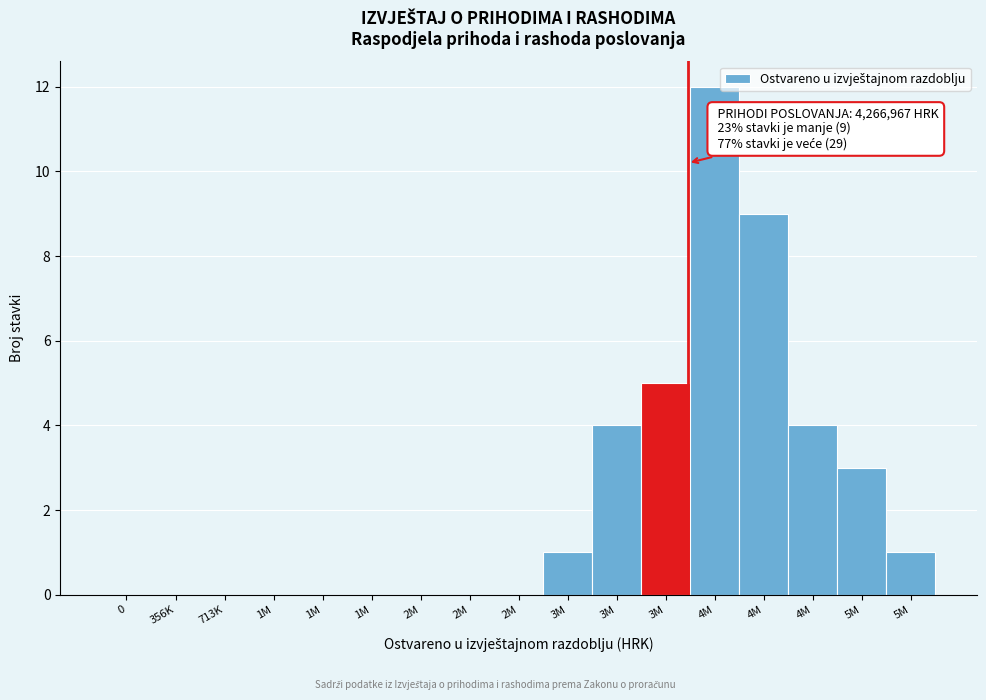

Are the bars horizontal?

No